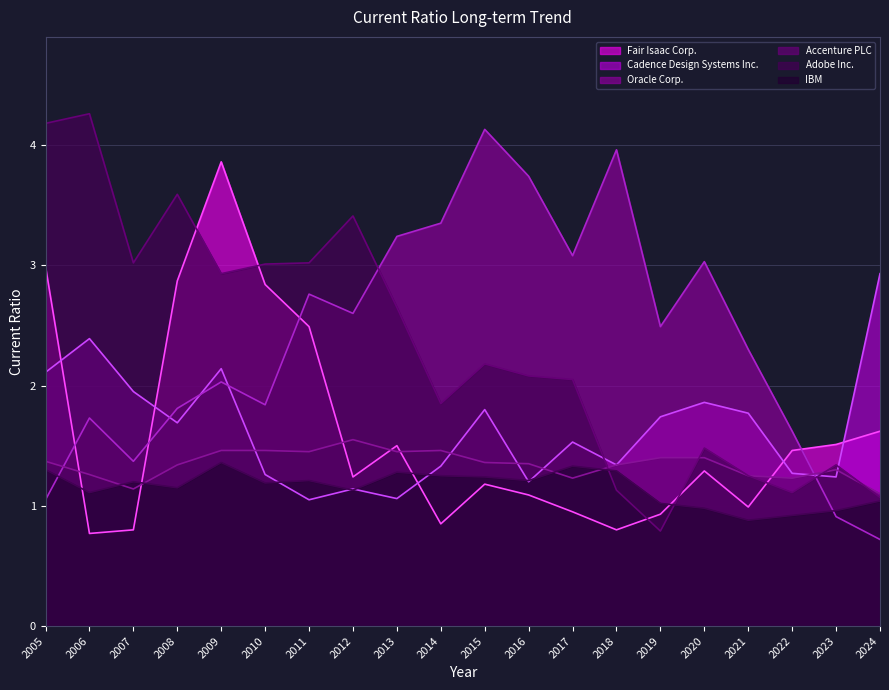

At which label does Adobe Inc. first exceed 2?

2005